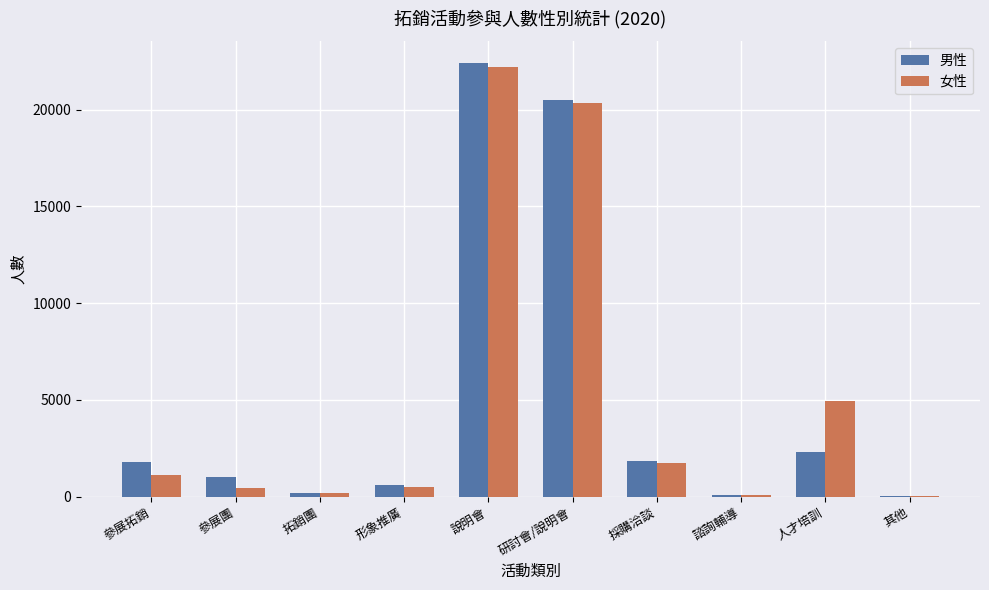

Are the bars grouped side by side (vs. stacked)?

Yes